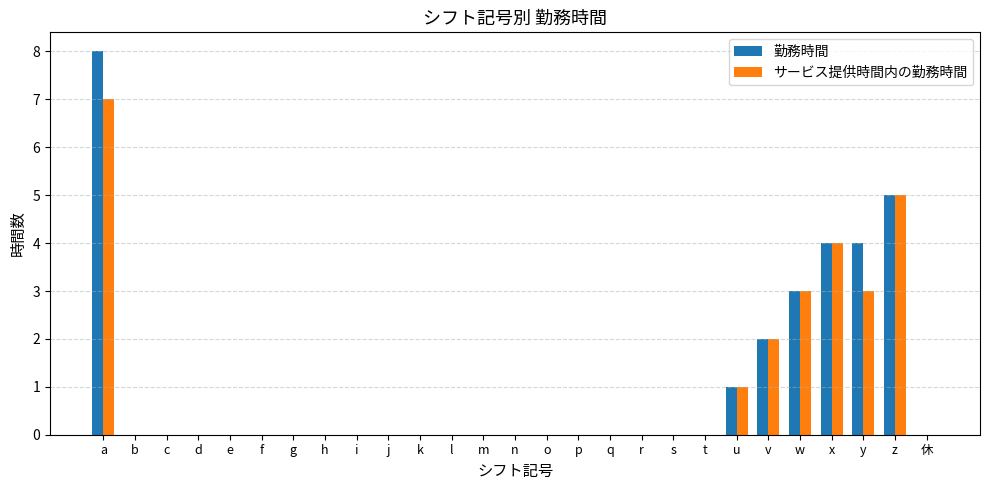

How many groups of bars are there?

27